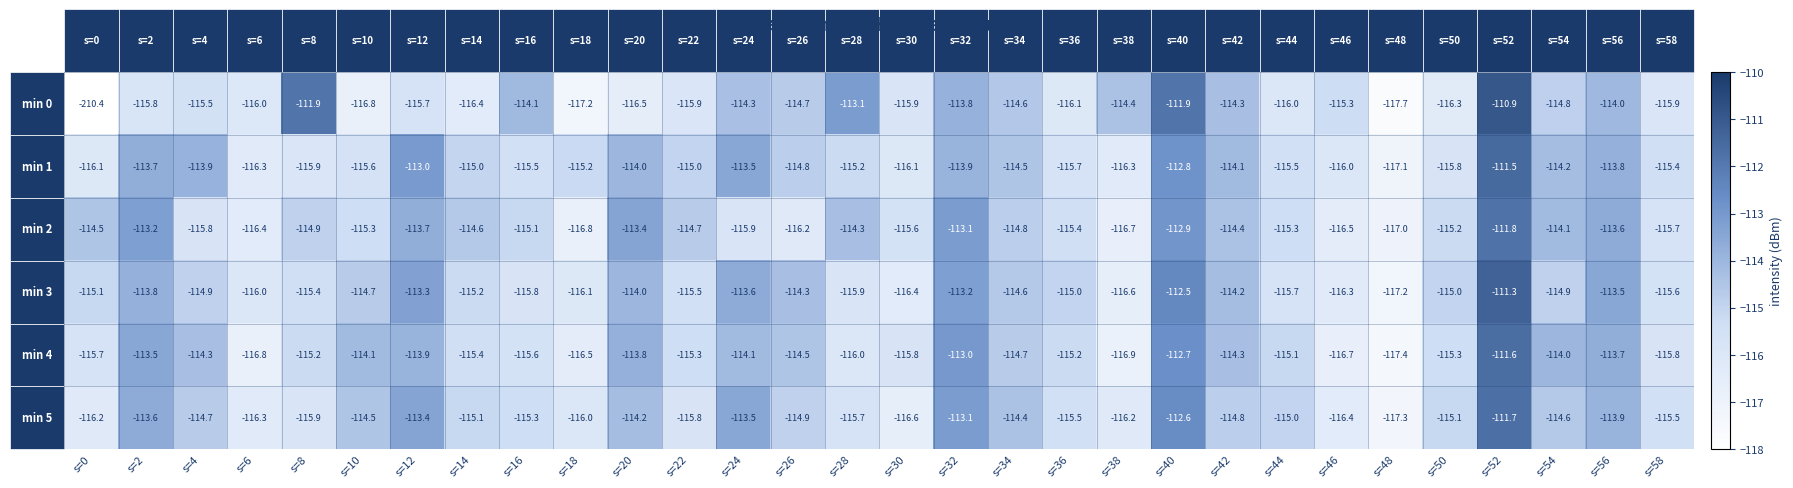

Which series has the largest range (max minus min)?

min 0